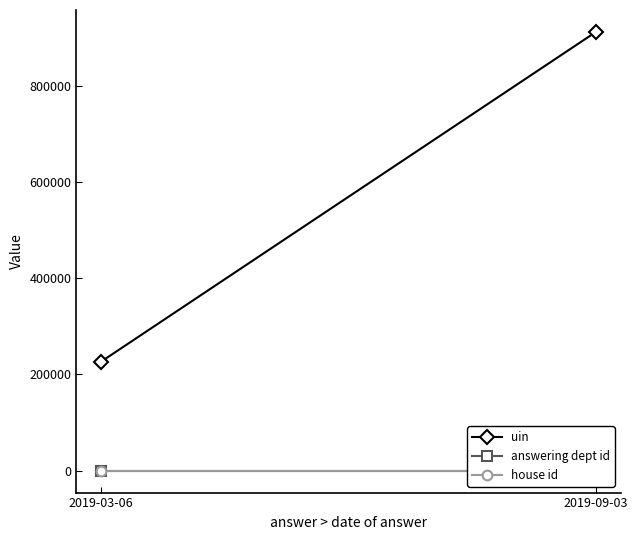

The value of house id at 2019-09-03 is 1.0. True or false?

True